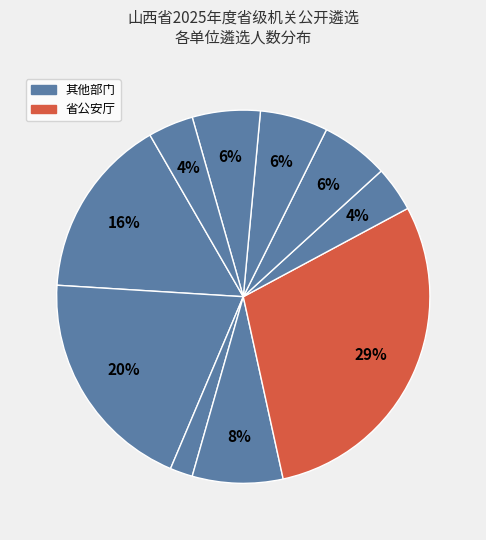

How many segments does this pie chart have?

10